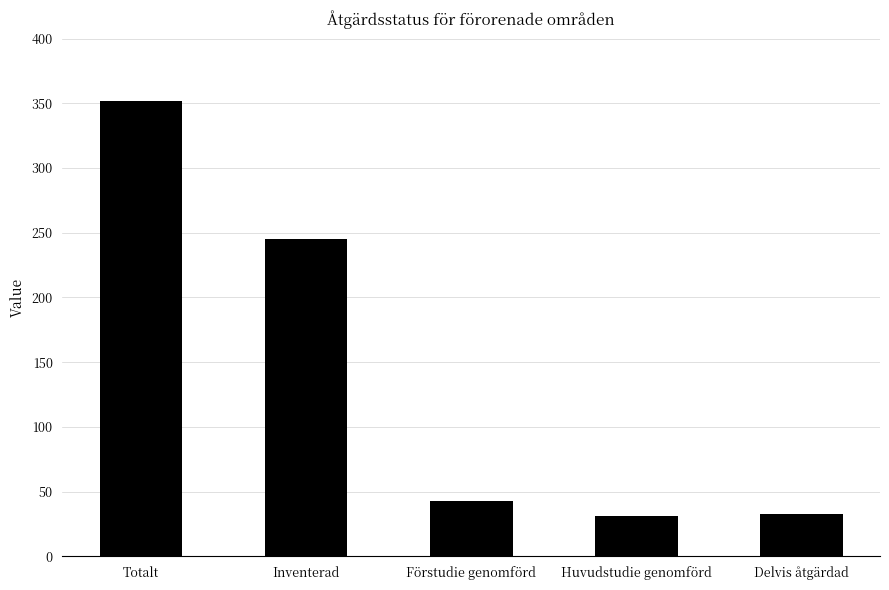

What is the difference between the second highest and second lowest values?

212